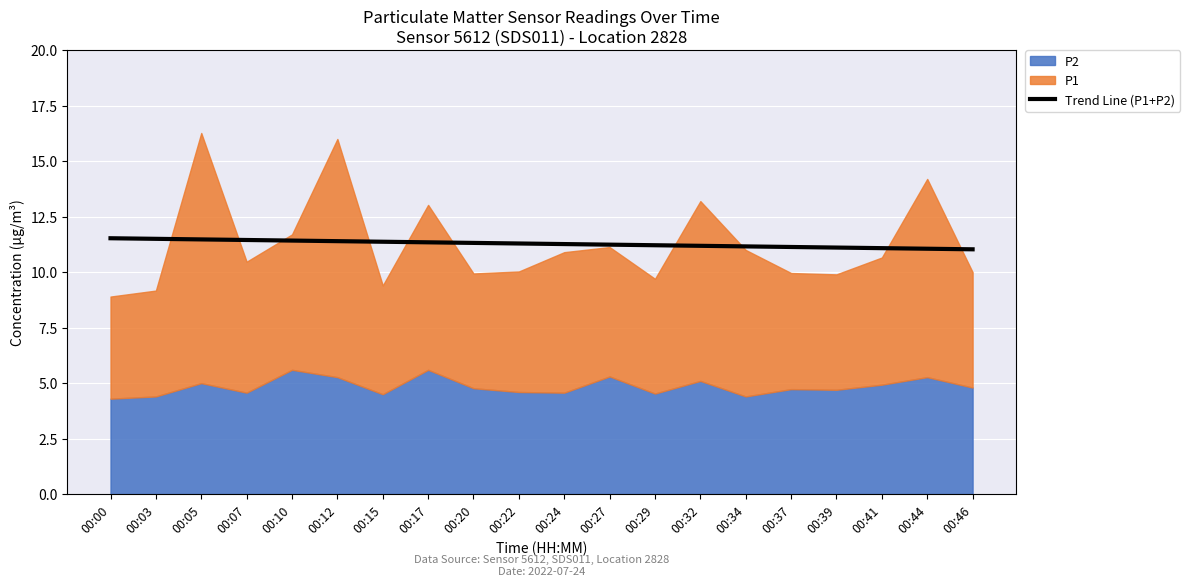

Reading left to right, extract all data points from this chart.

11.5	11.5	11.5	11.4	11.4	11.4	11.4	11.3	11.3	11.3	11.3	11.2	11.2	11.2	11.2	11.1	11.1	11.1	11.1	11.0